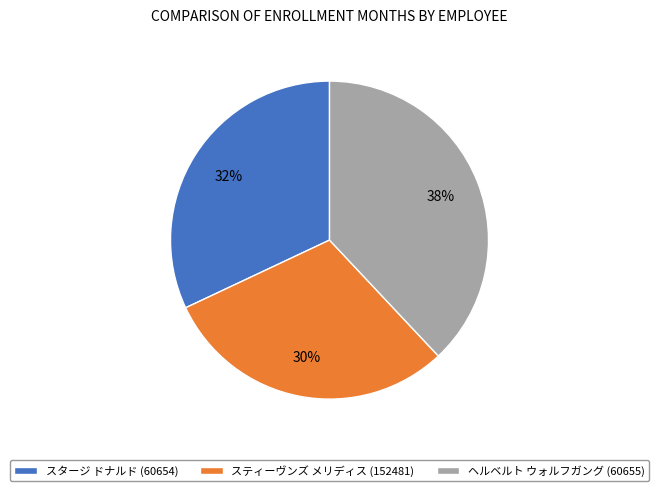

Does スタージ ドナルド (60654) represent more than half of the total?

No